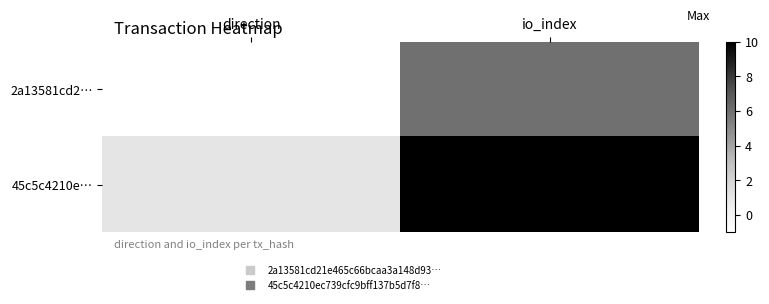

Which series has the widest spread of values?

45c5c4210e…